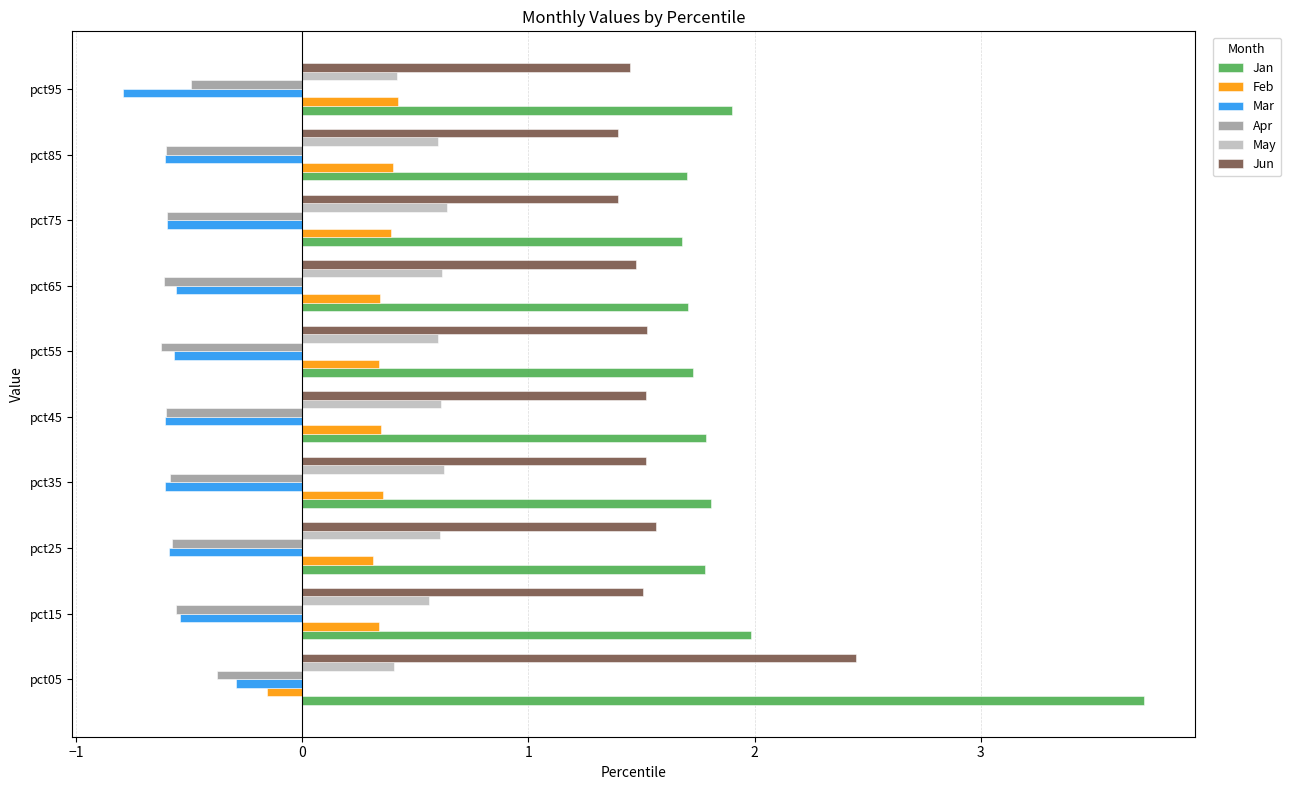

What is the difference between the second highest and minimum values in the Jan series?

0.3